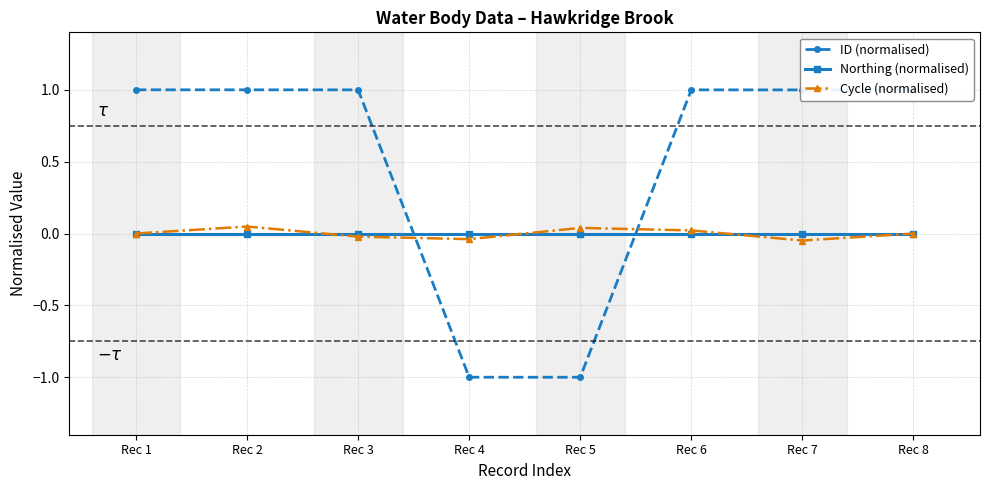

True or false: Cycle (normalised) and ID (normalised) intersect in this chart.

True